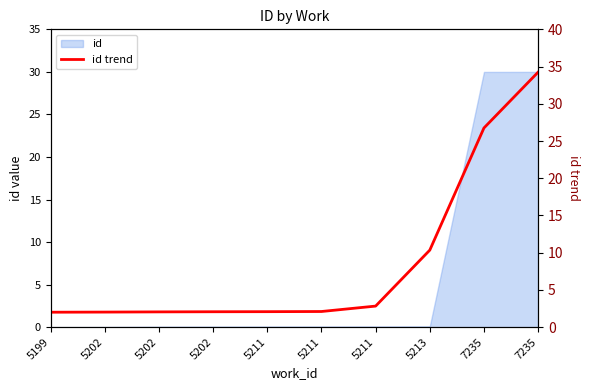

The value at 5202 is 2.0. True or false?

True